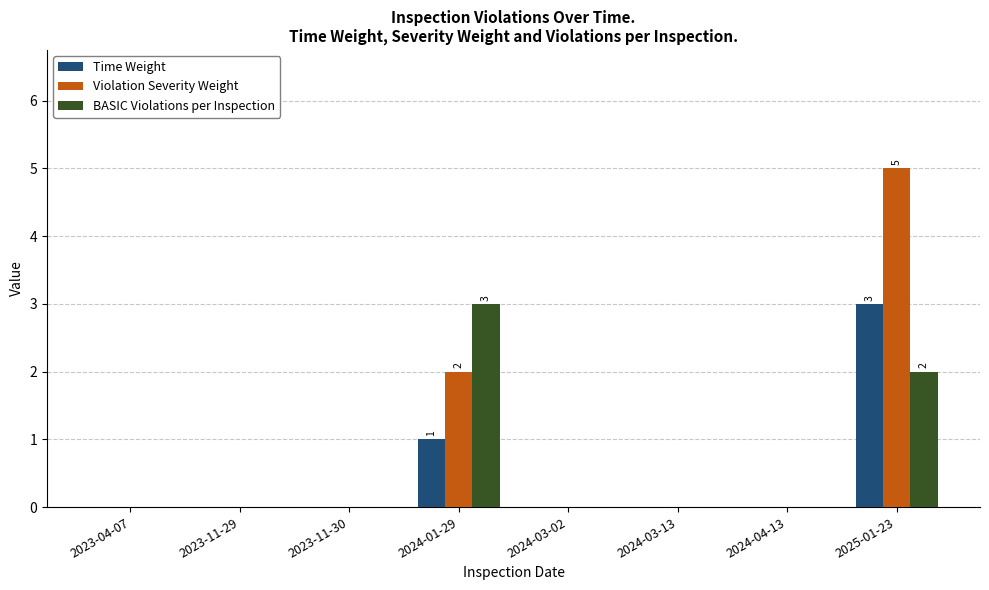

Is it true that BASIC Violations per Inspection equals 0 at 2023-04-07?

True